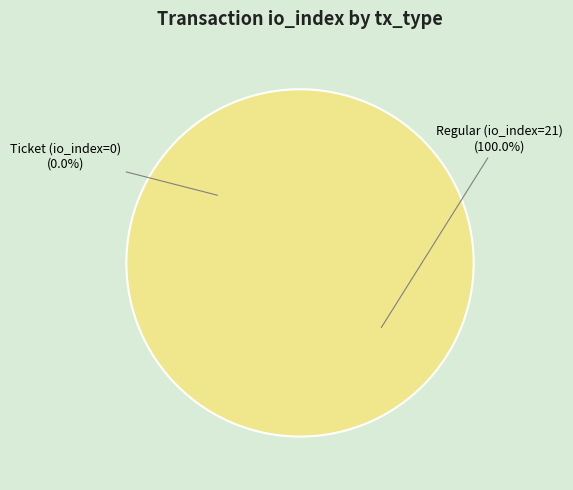

To the nearest percent, what is the difference between the largest and smallest slice percentages?

100%